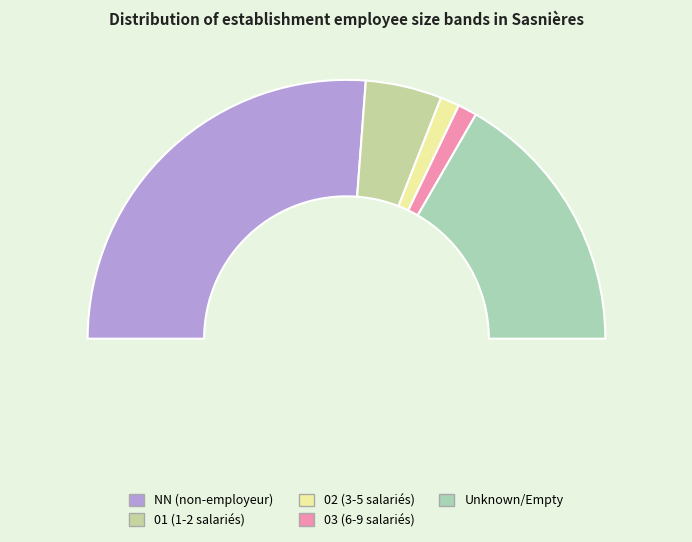

What portion of the pie excludes 01?

90.5%